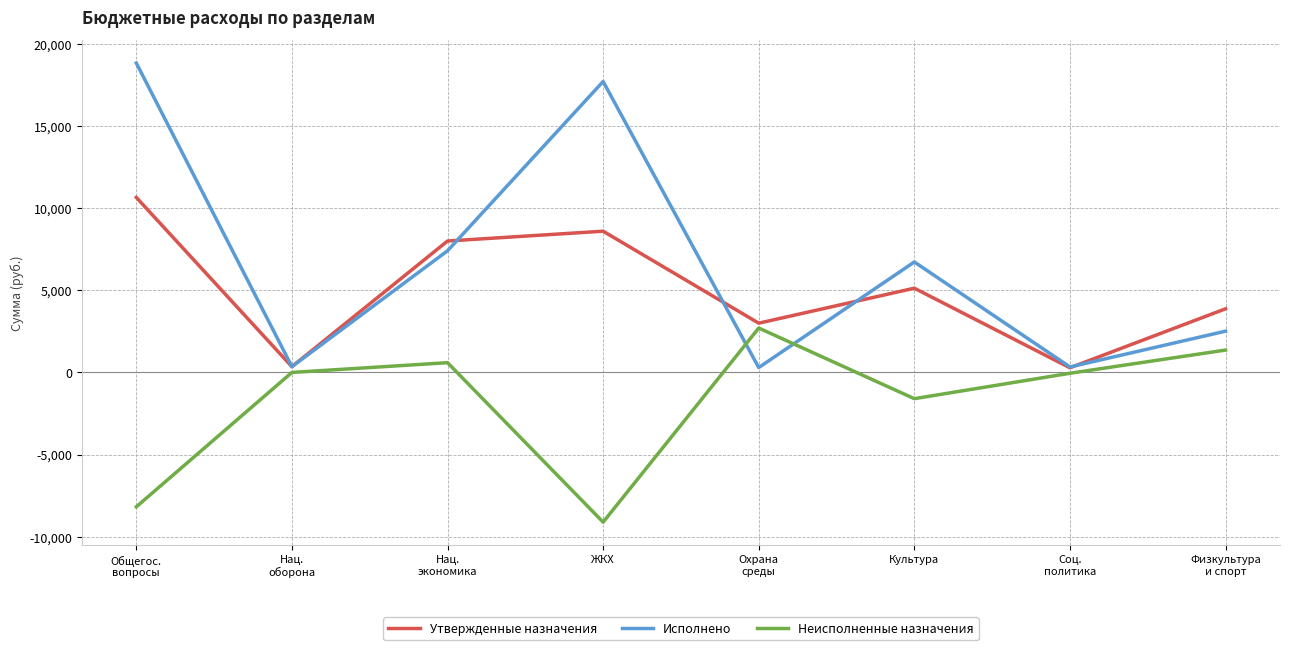

What is the spread (max minus min) of values at Нац.
оборона?

352.4